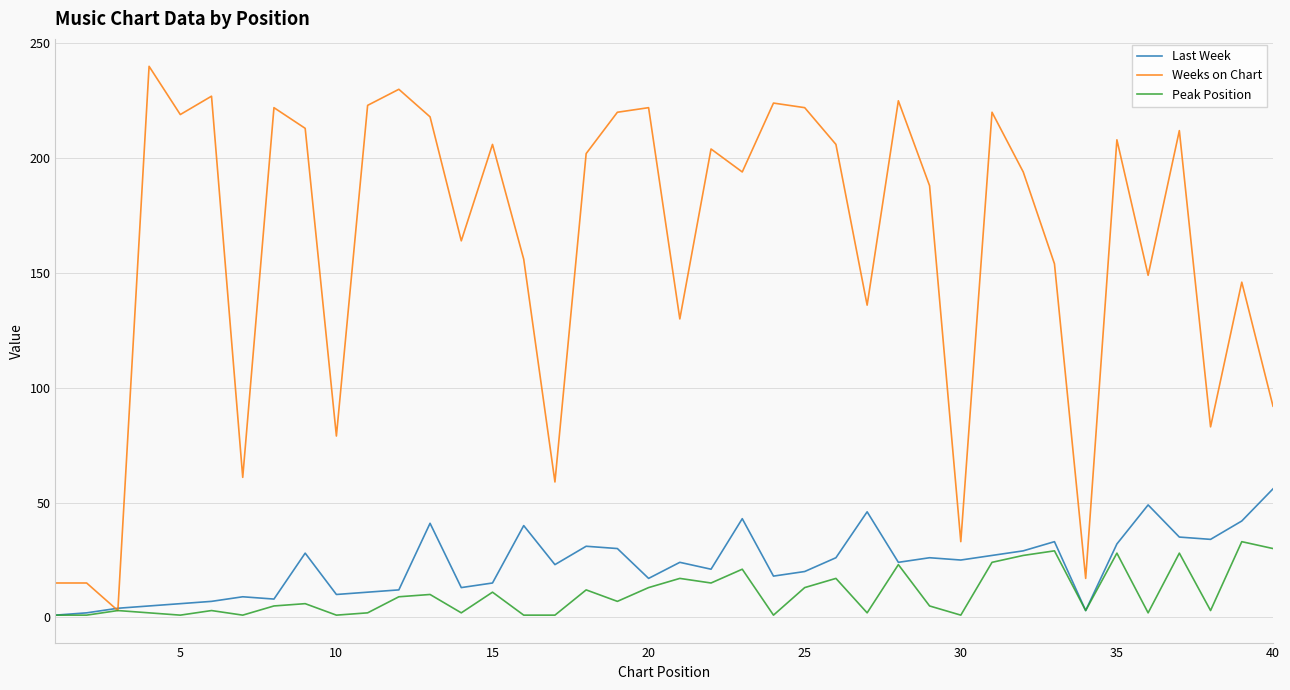

True or false: Last Week has more than 0 interior local peaks.

True